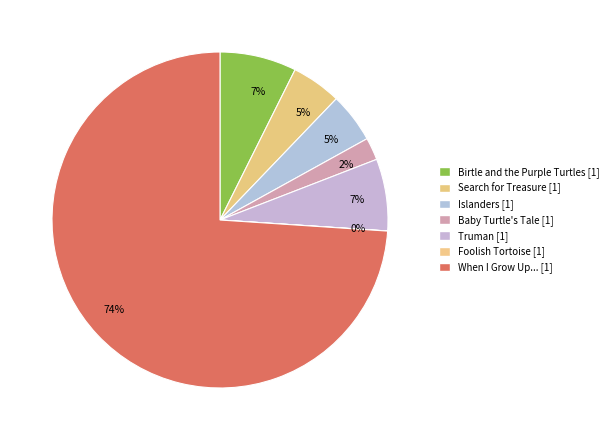

The Baby Turtle's Tale slice represents 2% of the pie. True or false?

True